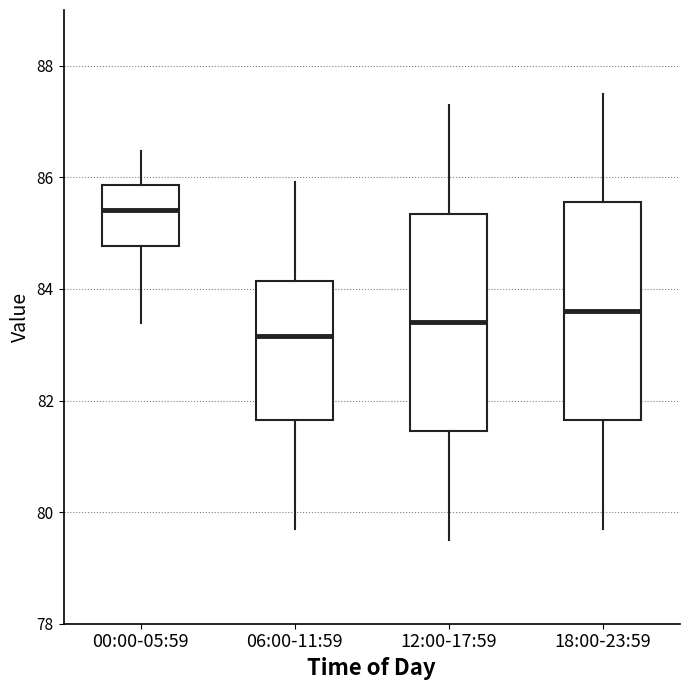

Which box has the lowest median line?

06:00-11:59